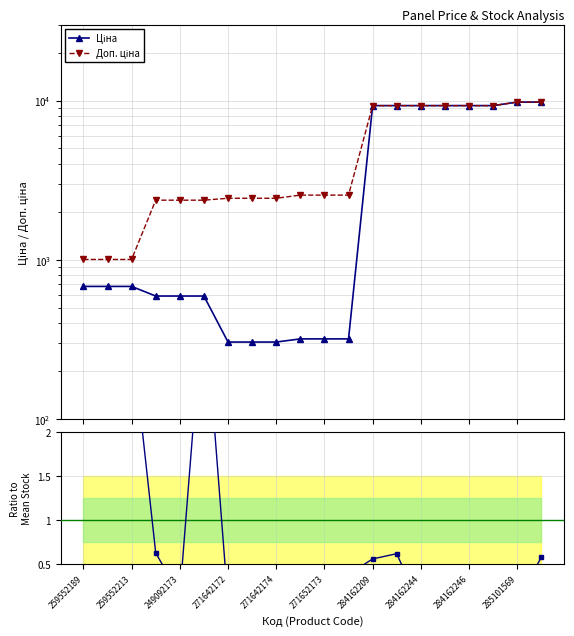

The Ціна series shows 3177.9 at 284162244. True or false?

False